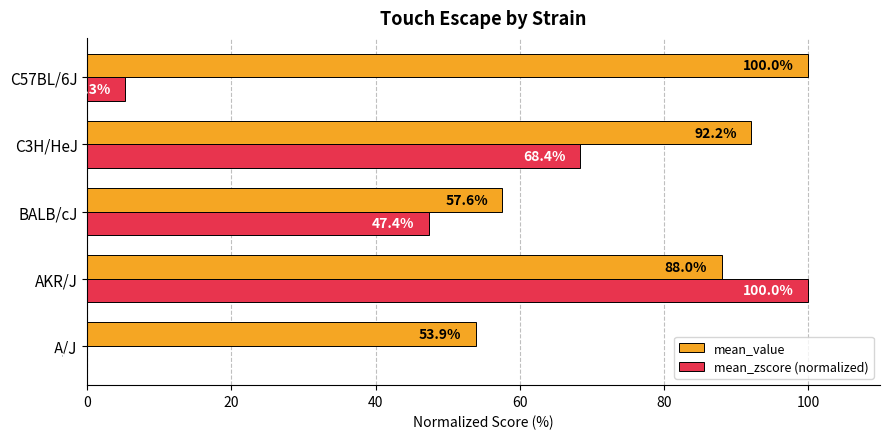

Which series has the largest total across all categories?

mean_value